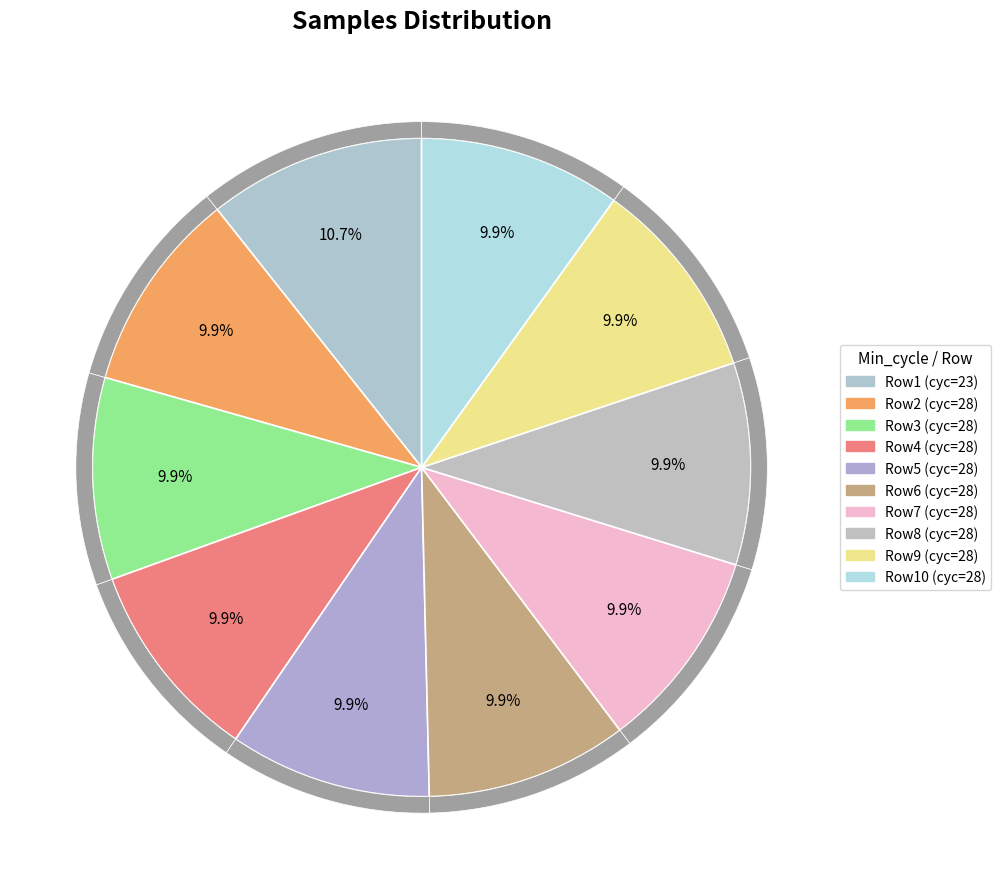

To the nearest percent, what portion does 28 represent?

10%